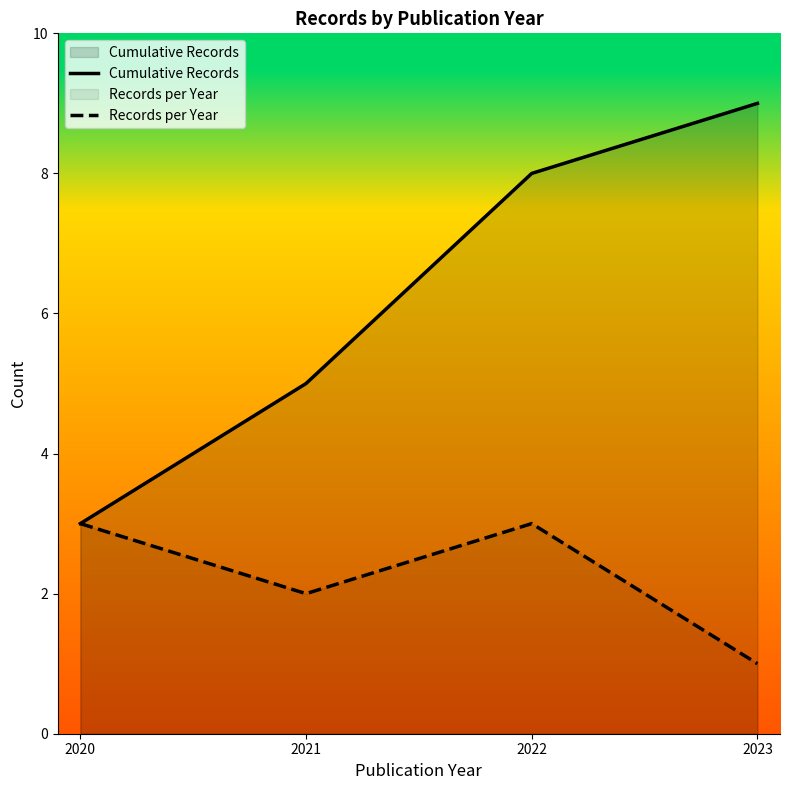

Between 2023 and 2020, which is larger?

2023